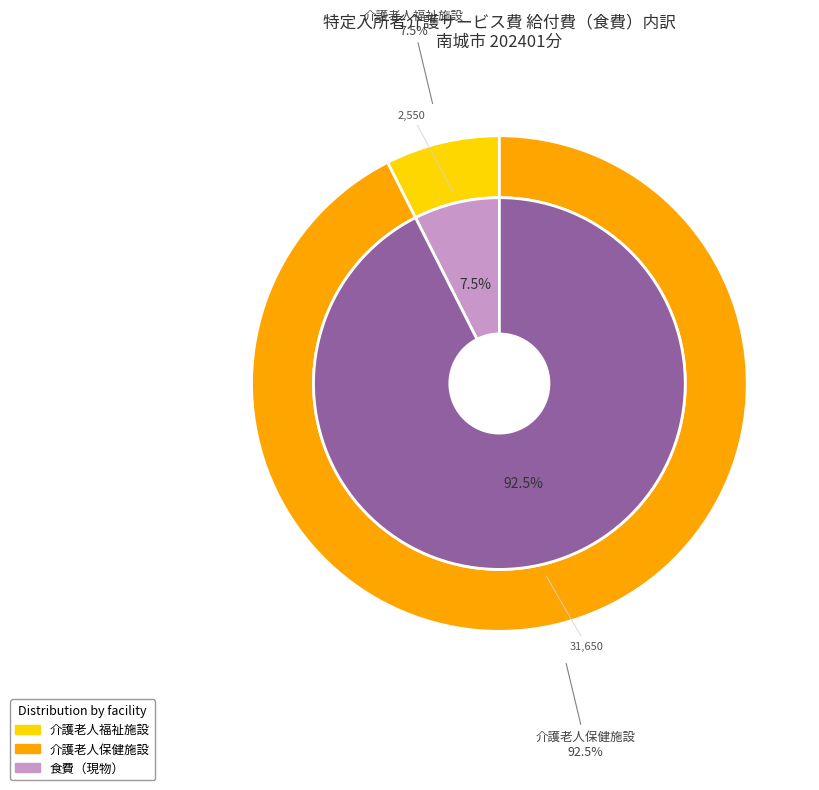

To the nearest percent, what portion does 介護老人福祉施設 represent?

7%